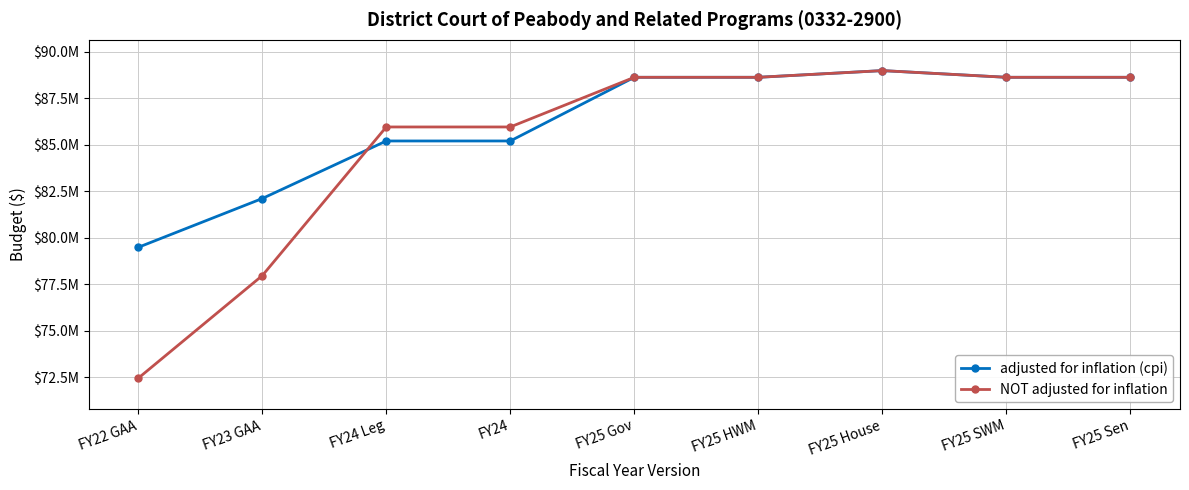

What is the sum of all adjusted for inflation (cpi) values?

775489687